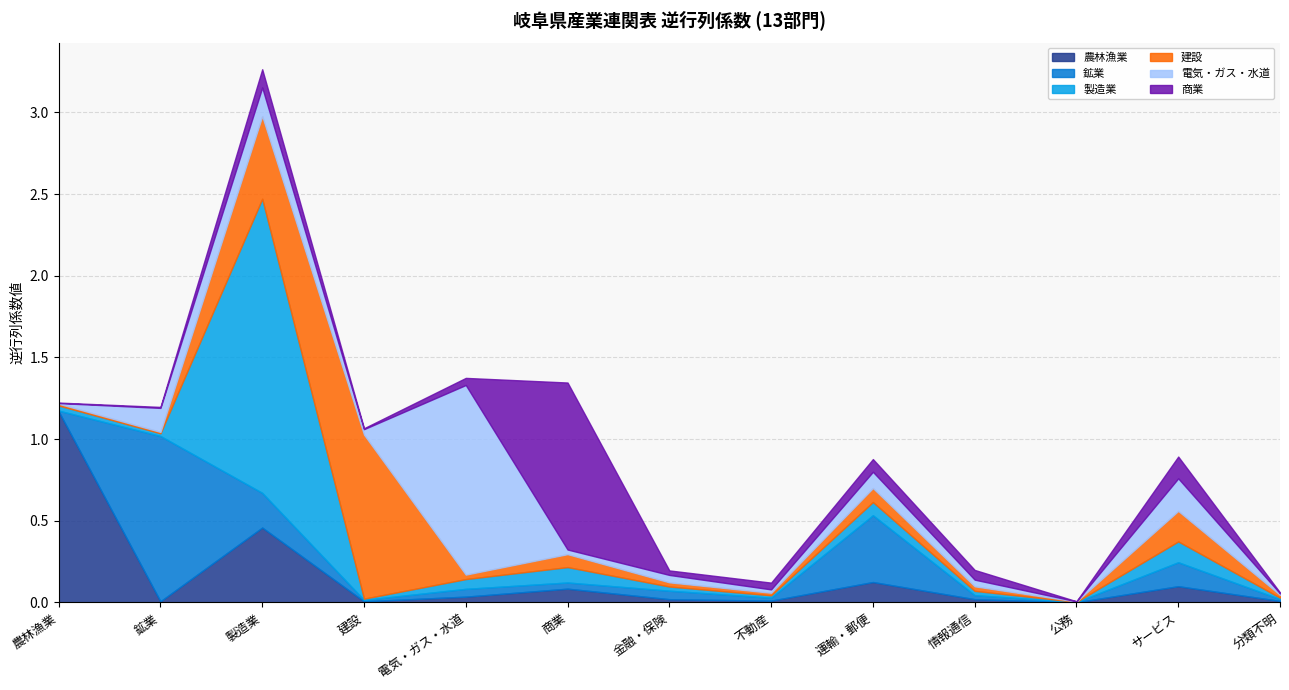

How many lines are shown in the chart?

6